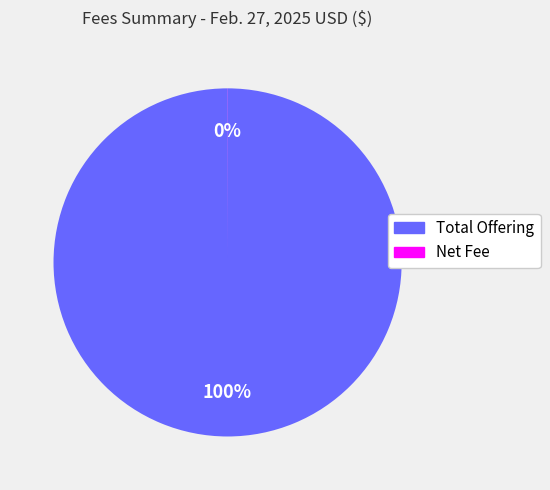

What is the largest slice in the pie chart?

Total Offering